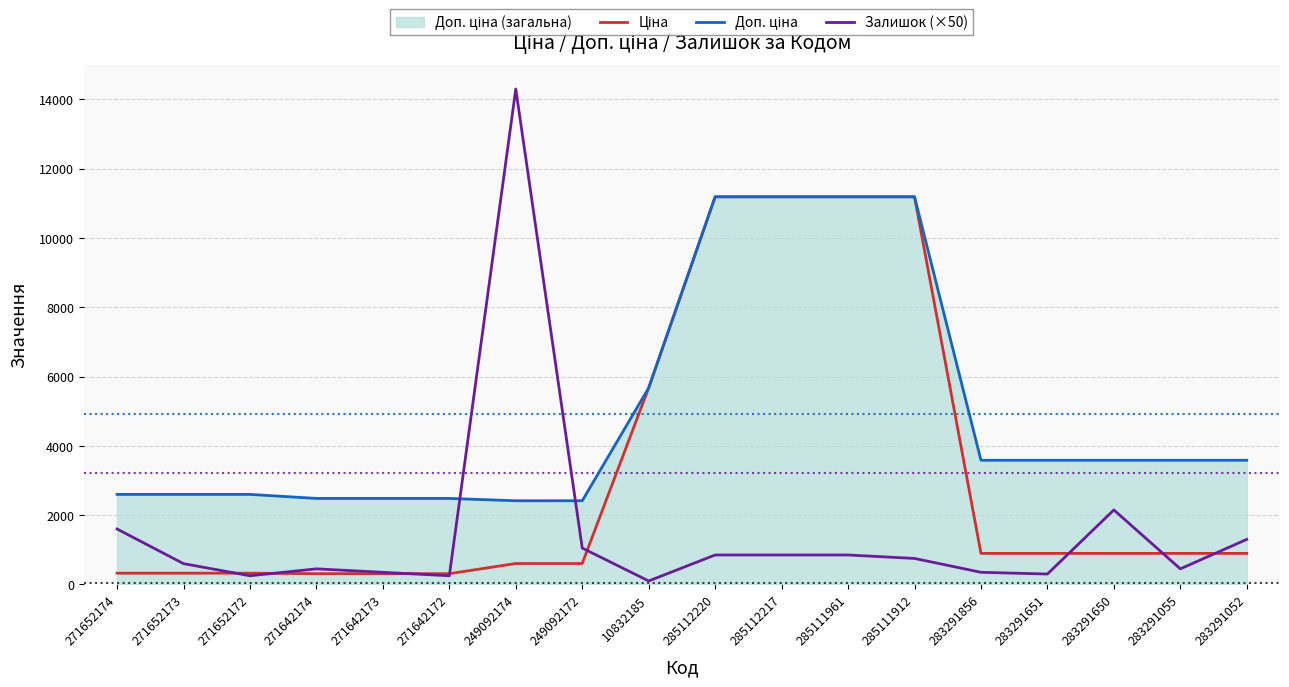

At which category is the sum across all series the highest?

285112220